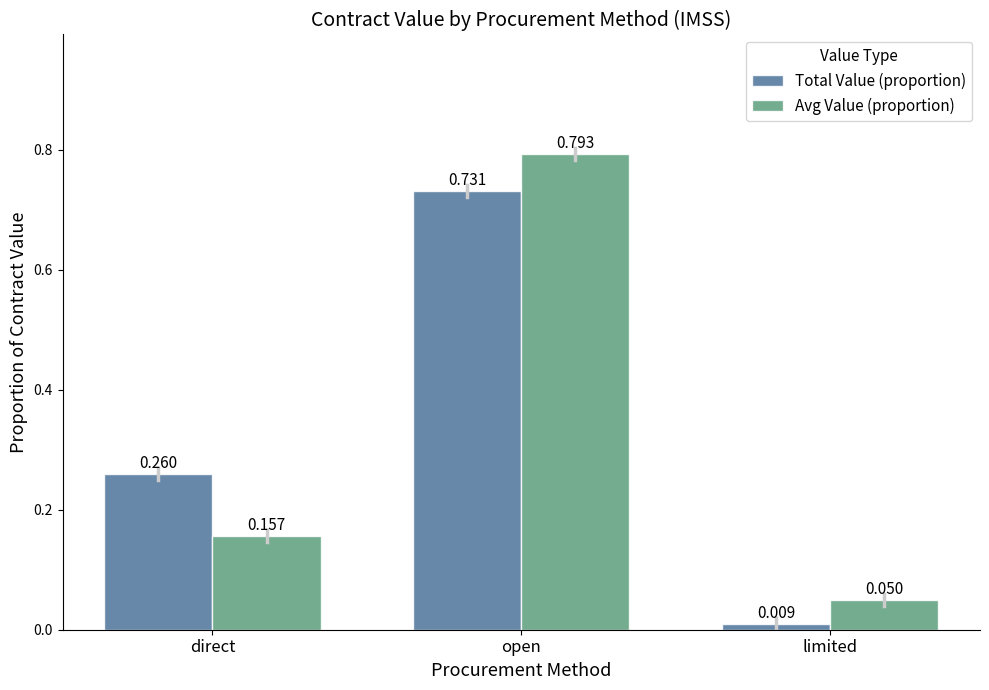

How many series are shown in this chart?

2